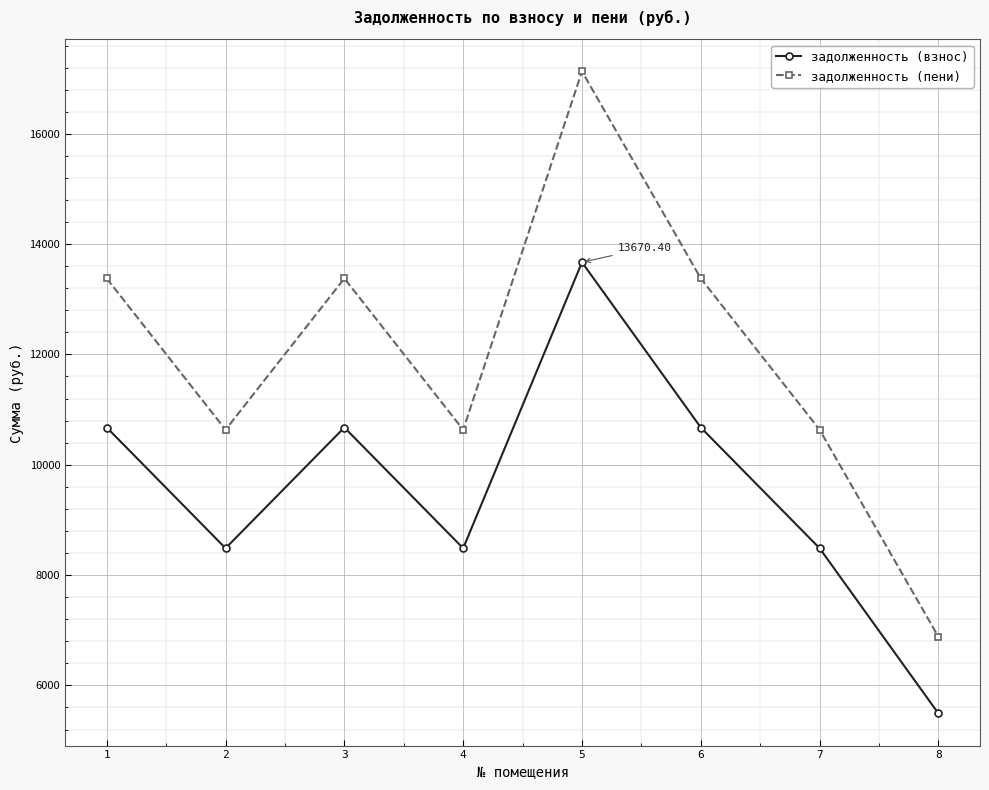

Between 7 and 8, which series saw the biggest shift?

задолженность (пени)